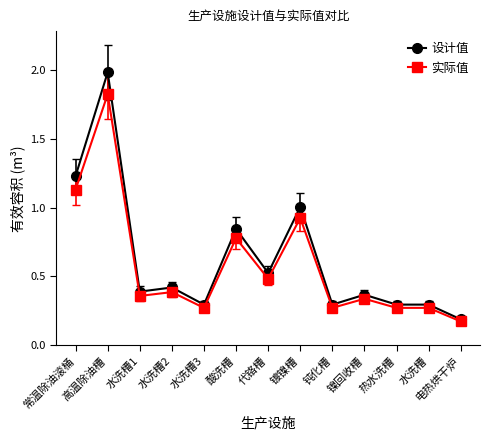

At which category does 设计值 reach its first local peak?

高温除油槽